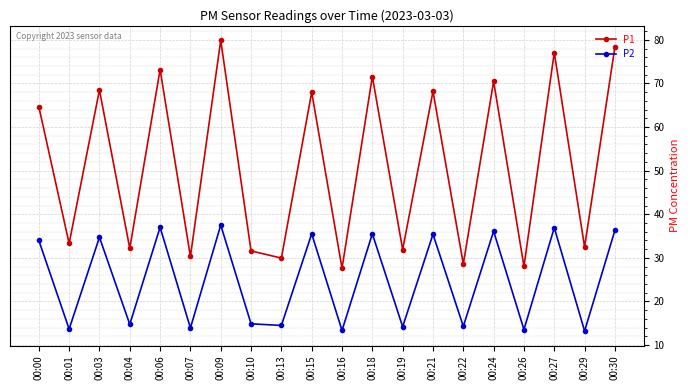

Is it true that P1 equals 68.5 at 00:03?

True